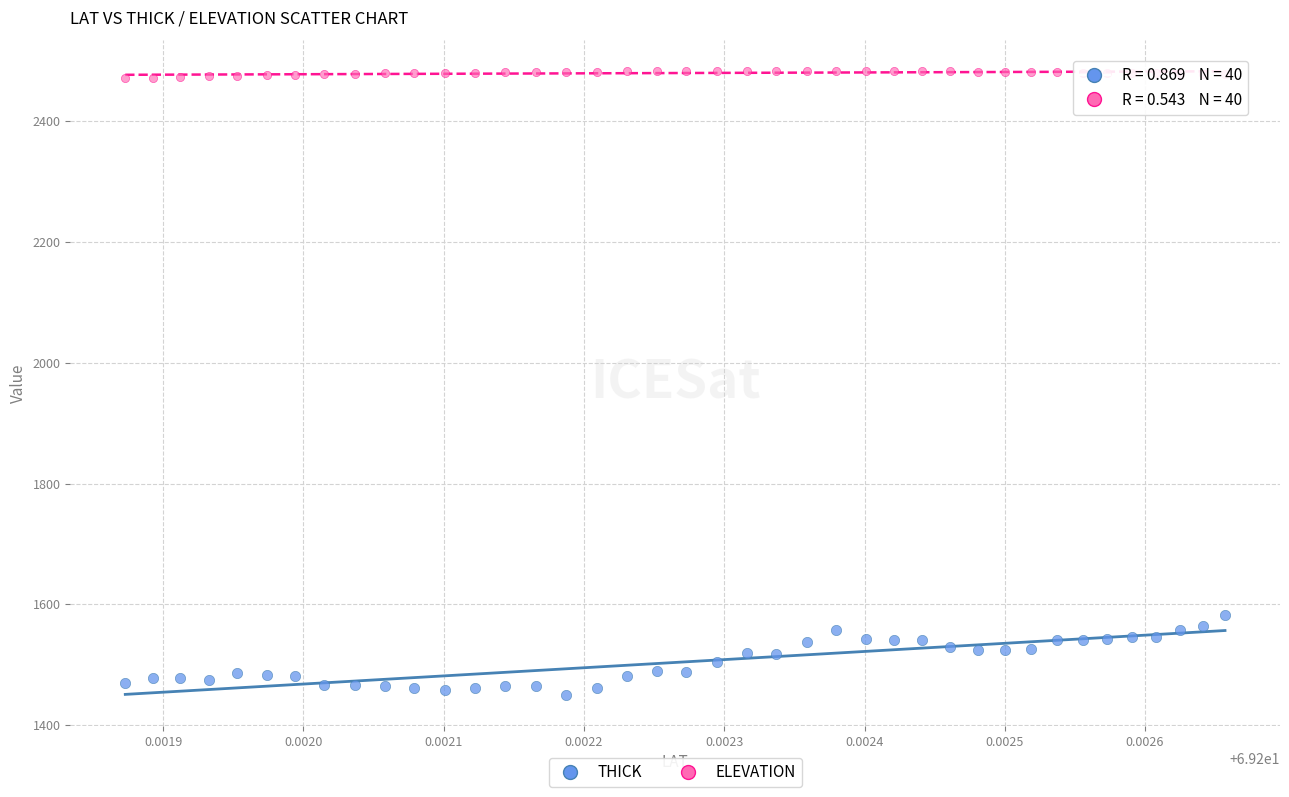

Which series contains the highest Y value?

ELEVATION